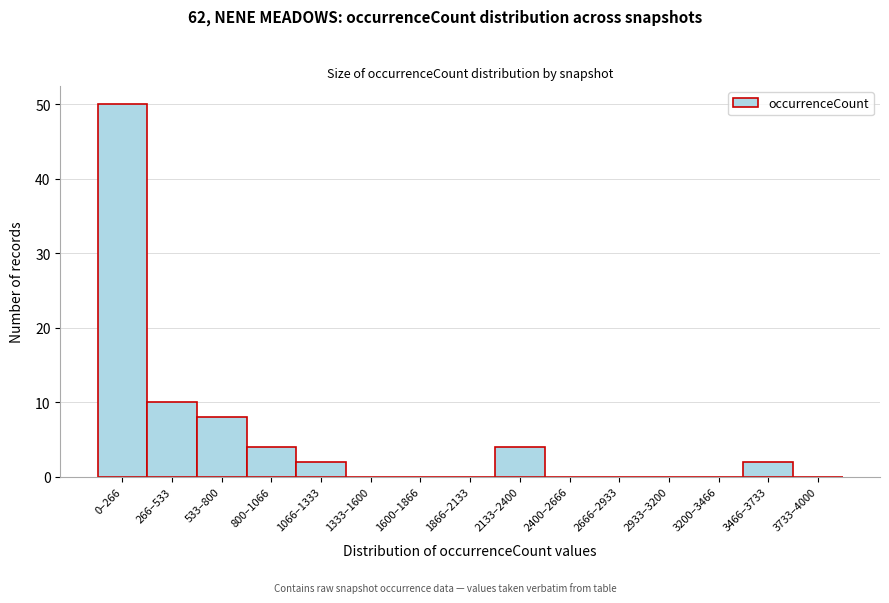

Reading left to right, what are all the values shown in this chart?

0–266=50	266–533=10	533–800=8	800–1066=4	1066–1333=2	1333–1600=0	1600–1866=0	1866–2133=0	2133–2400=4	2400–2666=0	2666–2933=0	2933–3200=0	3200–3466=0	3466–3733=2	3733–4000=0